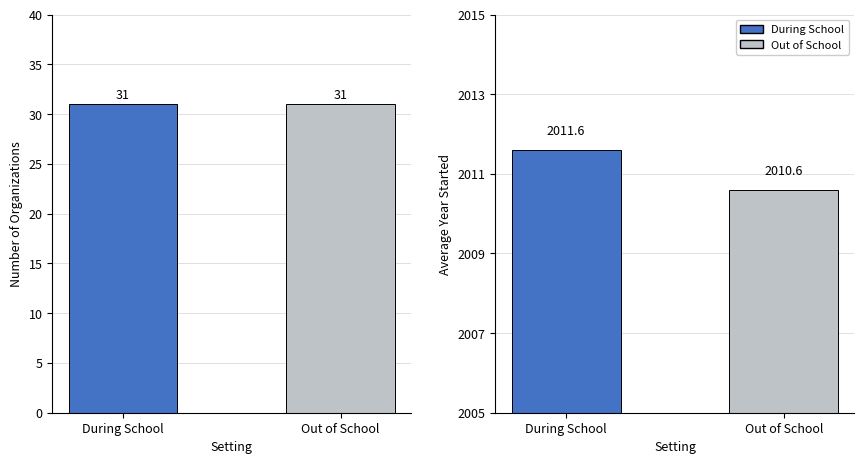

What is the average value of the Count series?

31.0